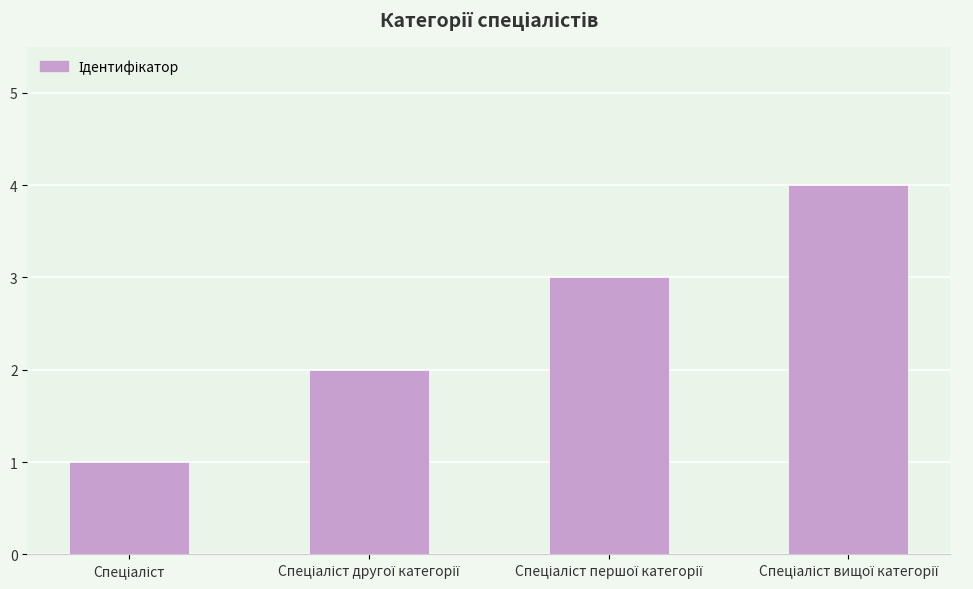

What is the greatest value displayed?

4